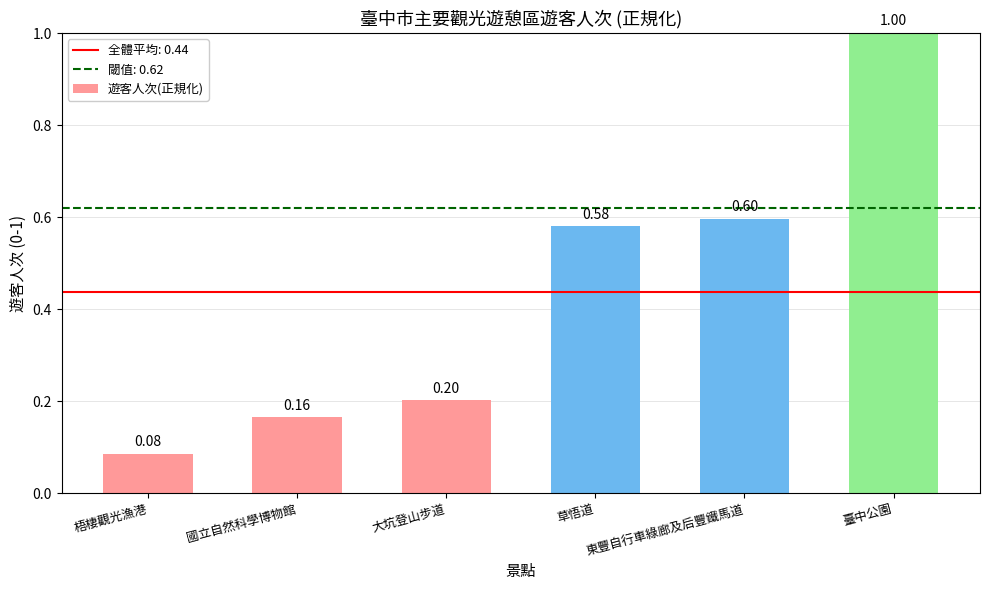

What is the average value?

0.4